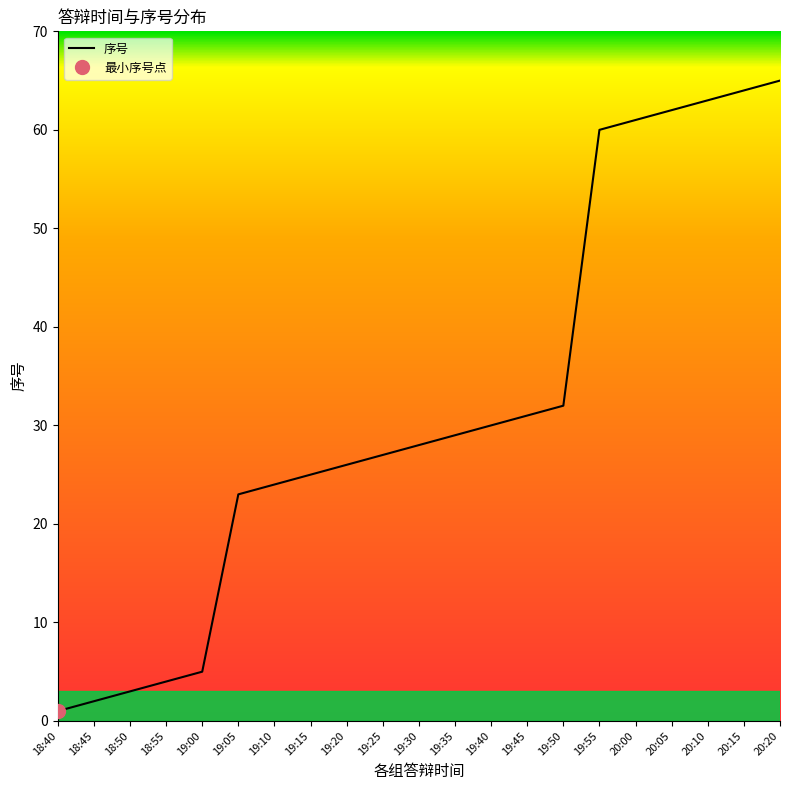

What value does the data have at 18:55, to the nearest 5?

5